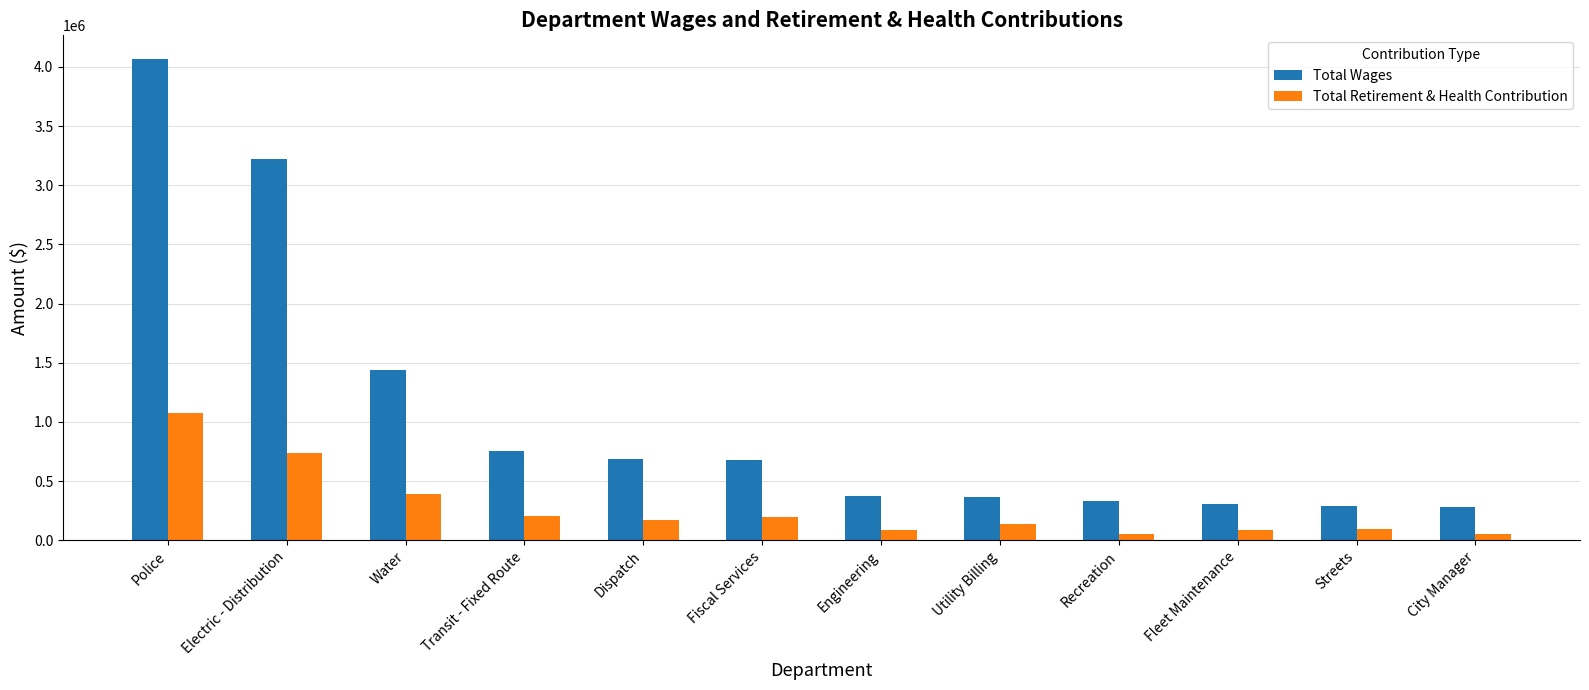

Where is Total Wages nearest to the value 2172661?

Water